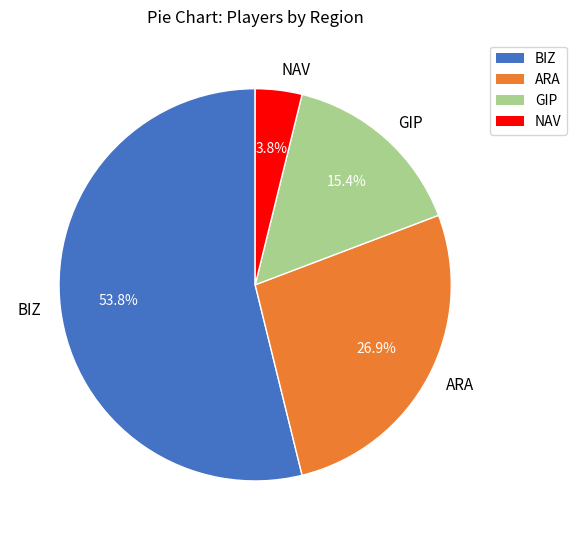

Approximately how many times larger is the value at NAV compared to ARA?

0.1